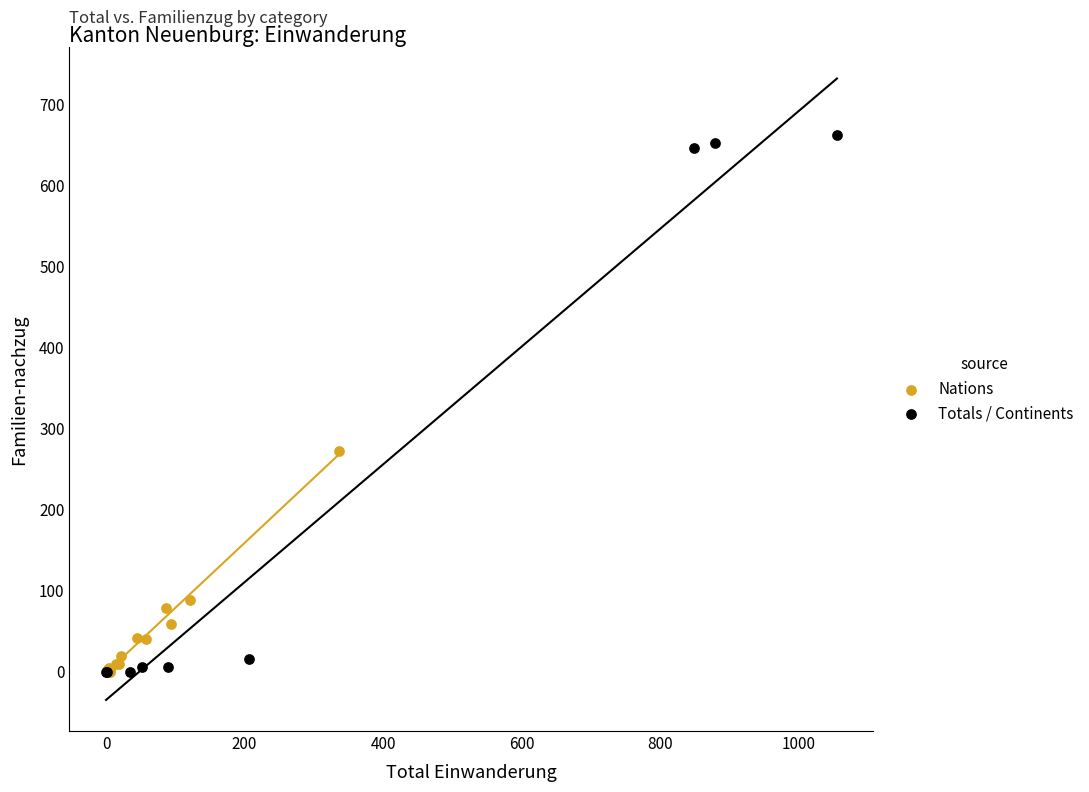

Which series contains the highest Y value?

Totals / Continents